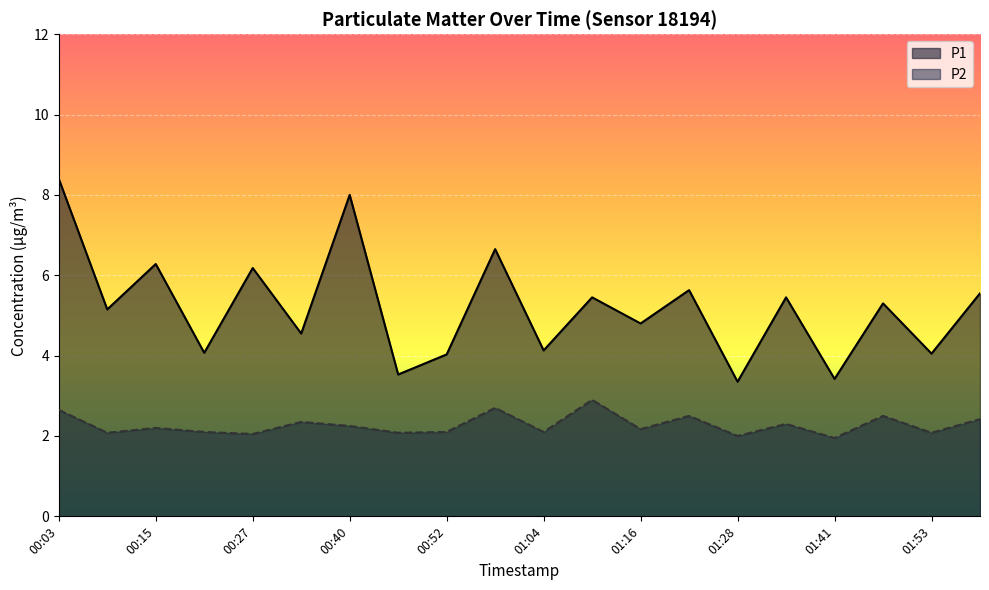

Between 00:58 and 01:47, which is larger?

00:58